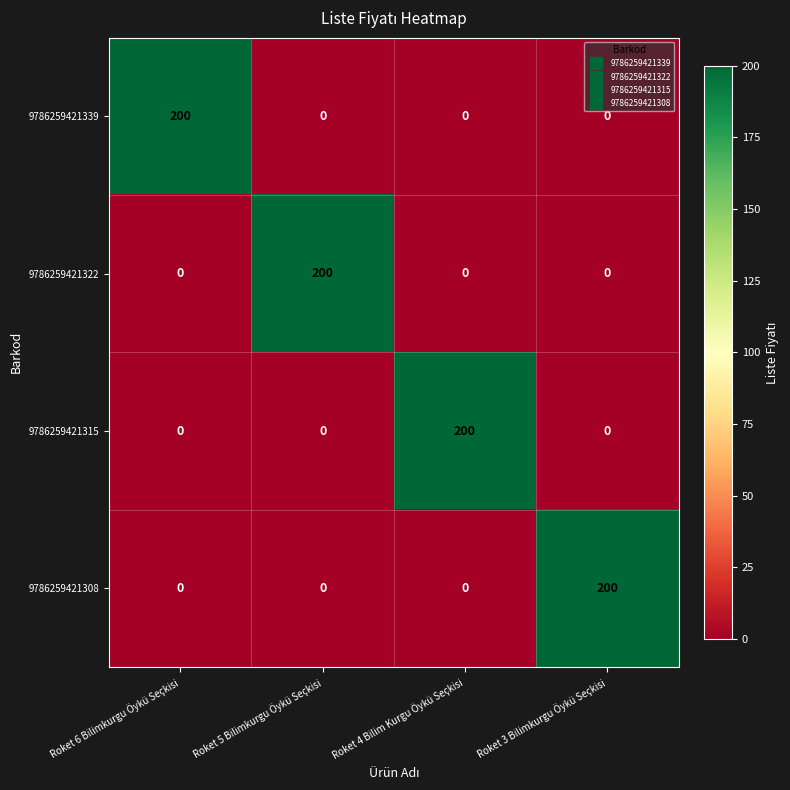

How many data points does each series have?

4